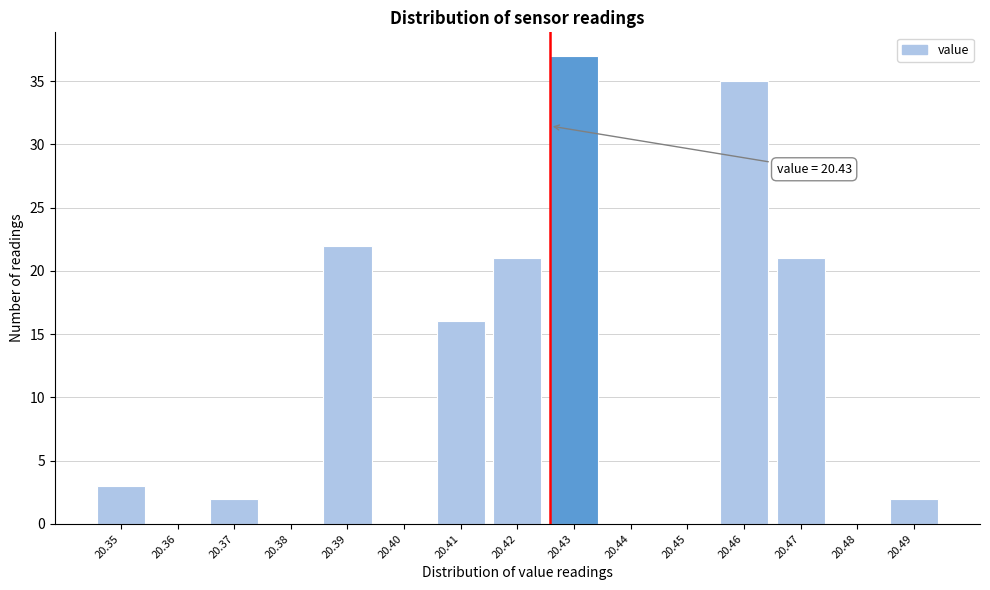

Reading left to right, what are all the values shown in this chart?

20.35=3	20.36=0	20.37=2	20.38=0	20.39=22	20.40=0	20.41=16	20.42=21	20.43=37	20.44=0	20.45=0	20.46=35	20.47=21	20.48=0	20.49=2